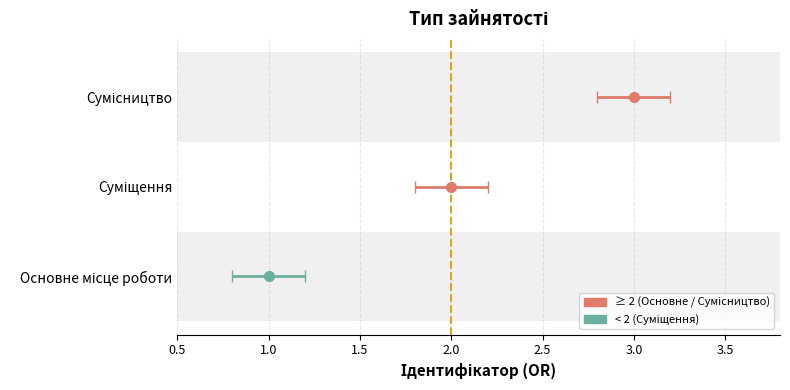

How many values are below 2?

1